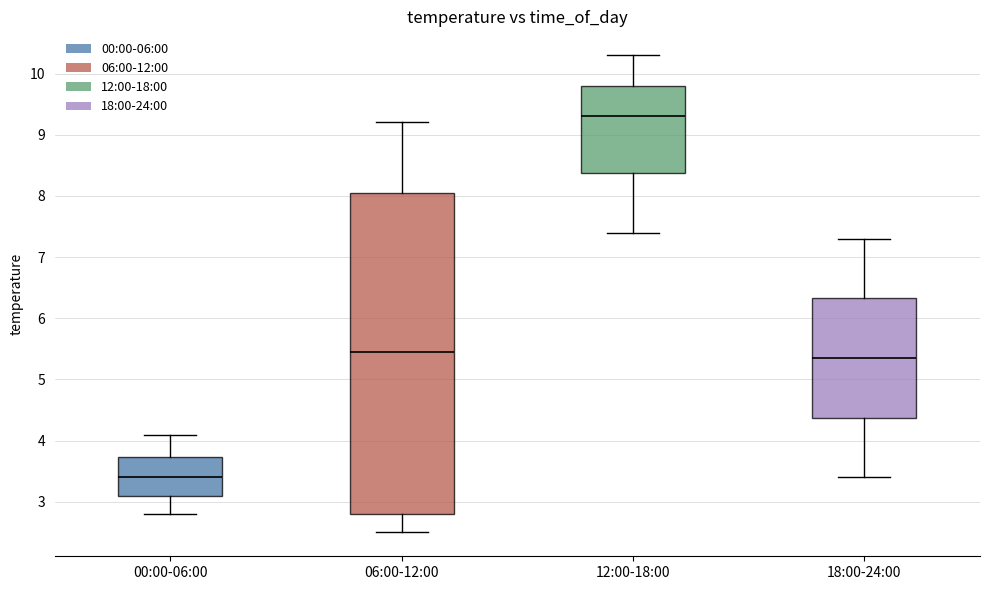

Reading left to right, read every box against the y-axis: the position of its median line, the range the box covers, and the ends of its whiskers. The values are not printed on the chart, so give them approximately, as read against the axis.

00:00-06:00: median 3.4, box 3.1 to 3.7, whiskers 2.8 to 4.1
06:00-12:00: median 5.5, box 2.8 to 8.1, whiskers 2.5 to 9.2
12:00-18:00: median 9.3, box 8.4 to 9.8, whiskers 7.4 to 10.3
18:00-24:00: median 5.4, box 4.4 to 6.3, whiskers 3.4 to 7.3